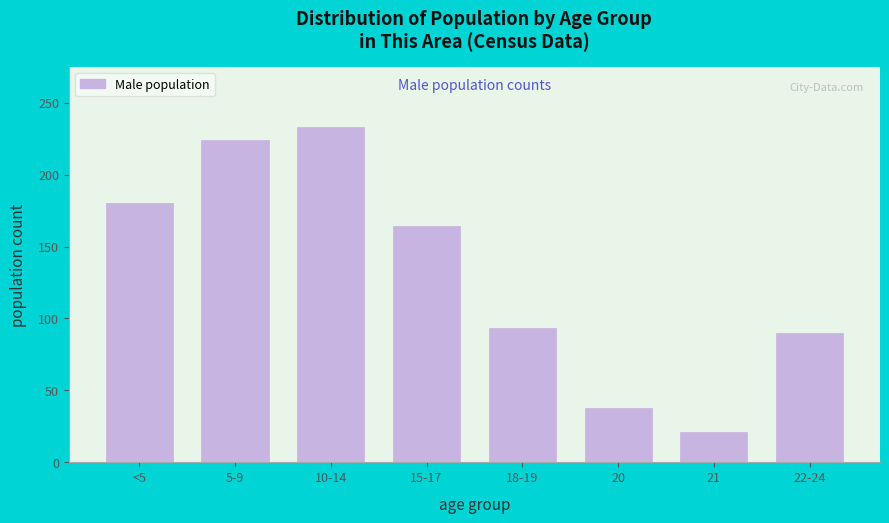

Reading left to right, list all the values displayed in this chart.

<5=180	5-9=224	10-14=233	15-17=164	18-19=93	20=38	21=21	22-24=90